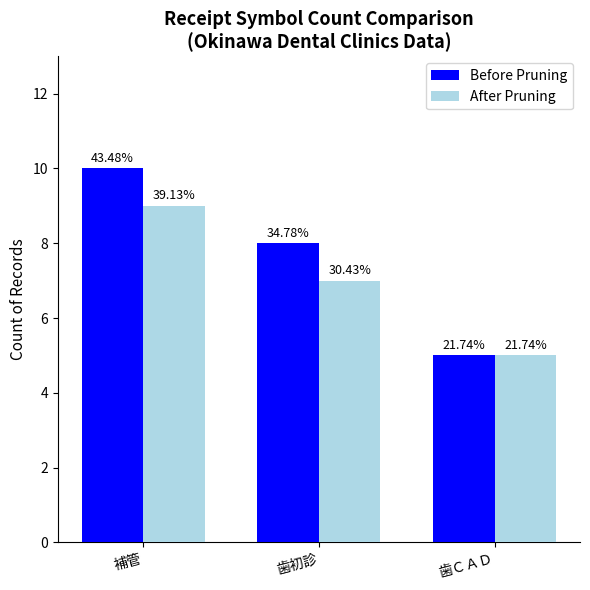

What are all the series names shown in the legend?

Before Pruning, After Pruning